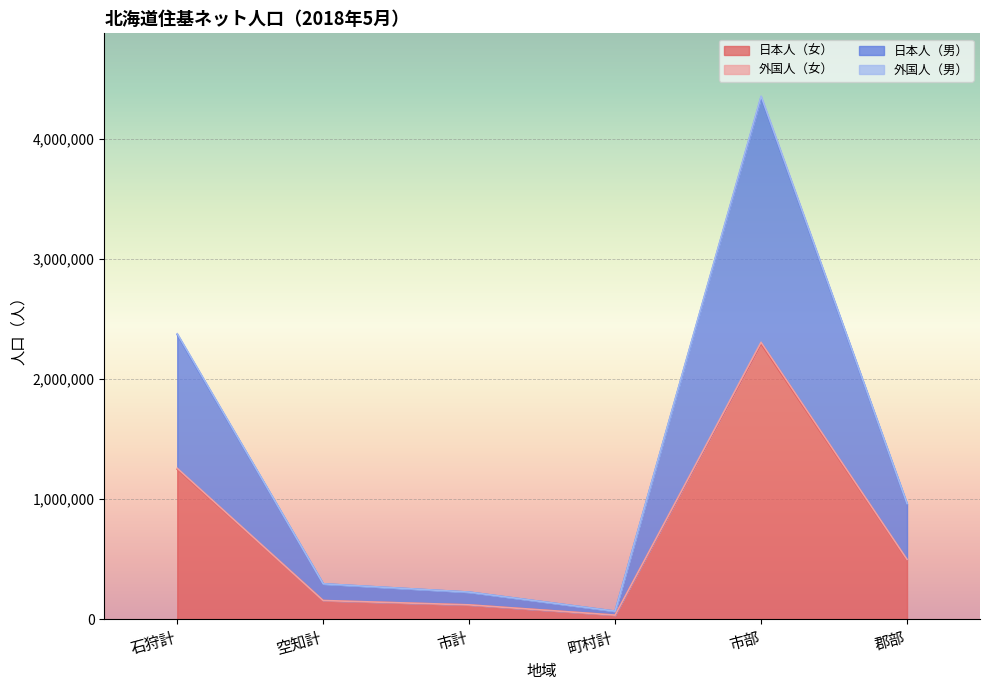

The value of 日本人（女） at 空知計 is 157067. True or false?

True